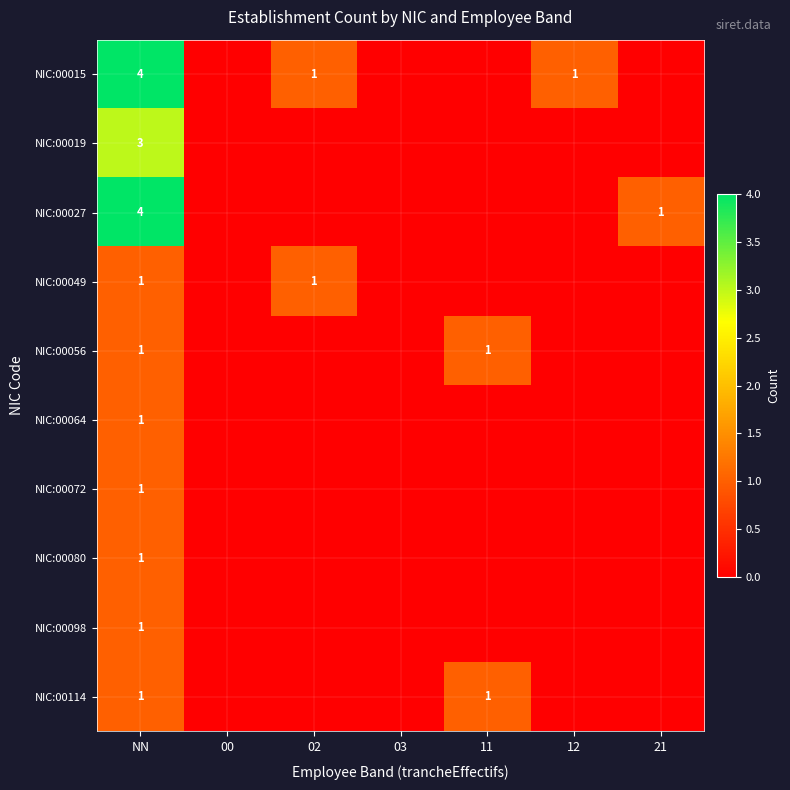

What is the total value across all series at 21?

1